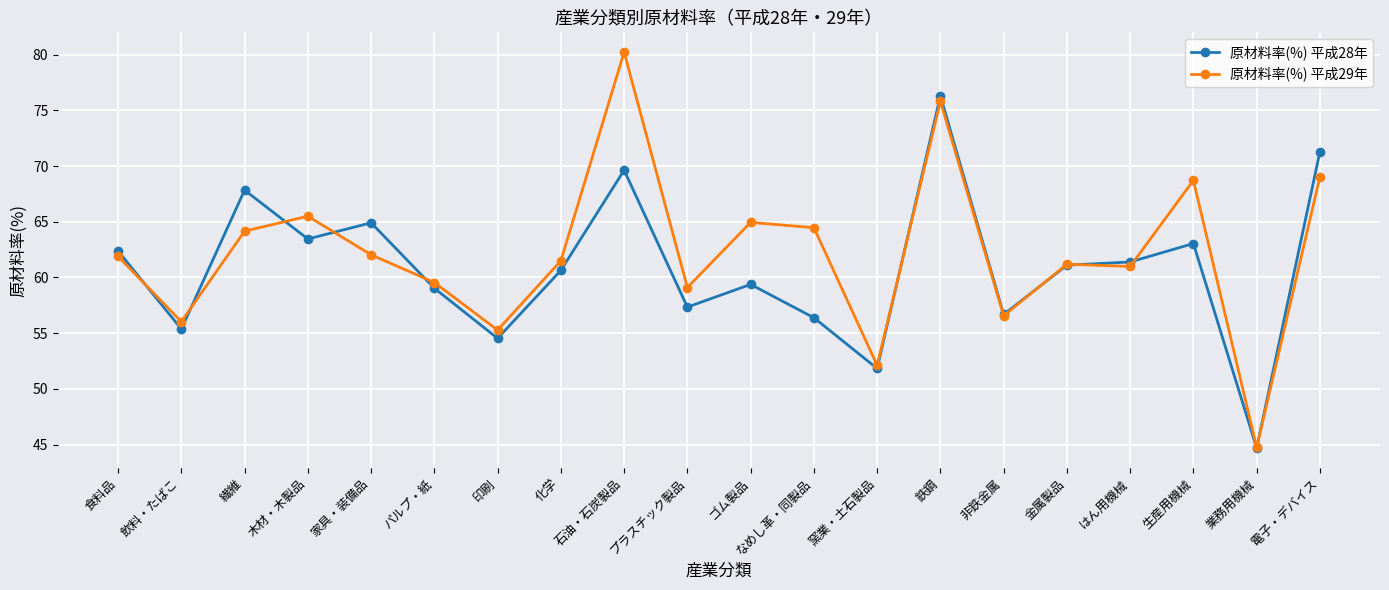

List the series in order of their overall mean, lowest first.

原材料率(%) 平成28年, 原材料率(%) 平成29年